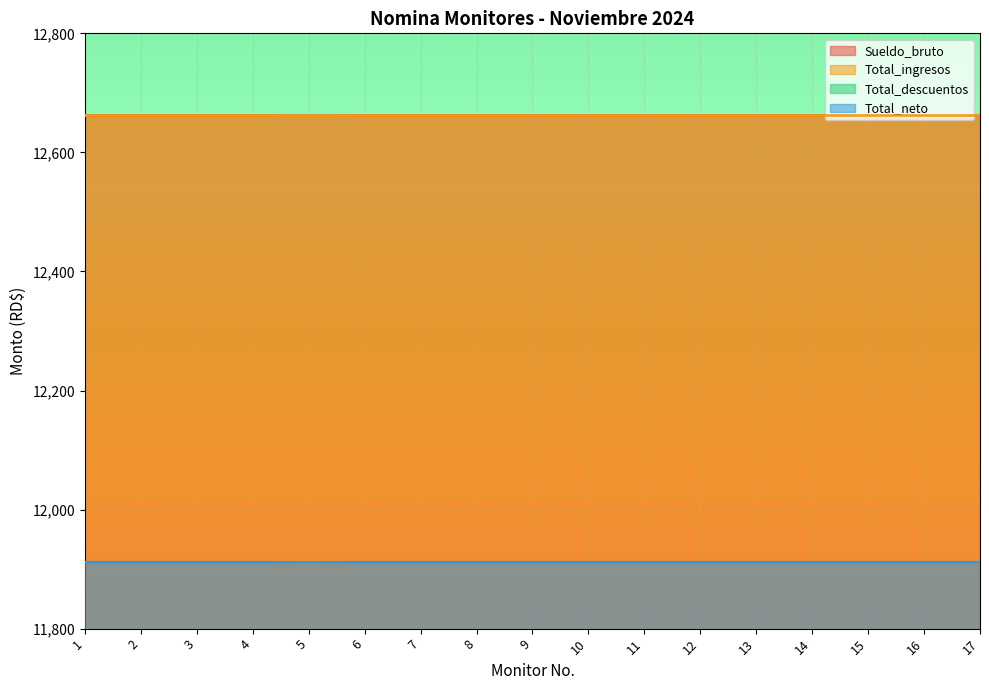

True or false: Sueldo_bruto has a value of 12662.0 at 7.

True